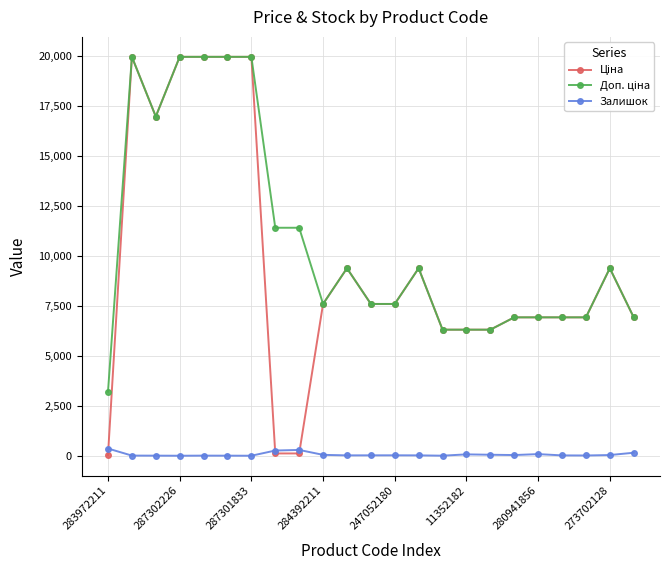

At how many categories does at least one series exceed 8767?

11